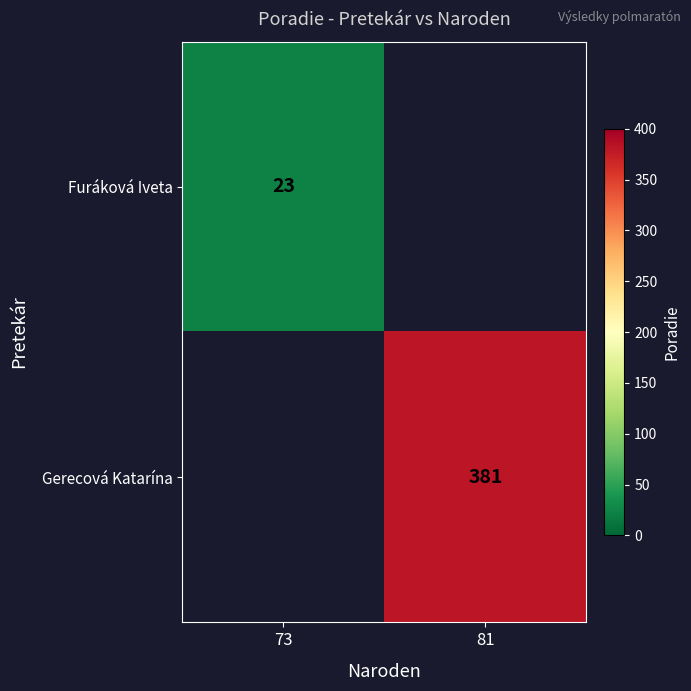

True or false: Gerecová Katarína has a value of 381 at 81.

True